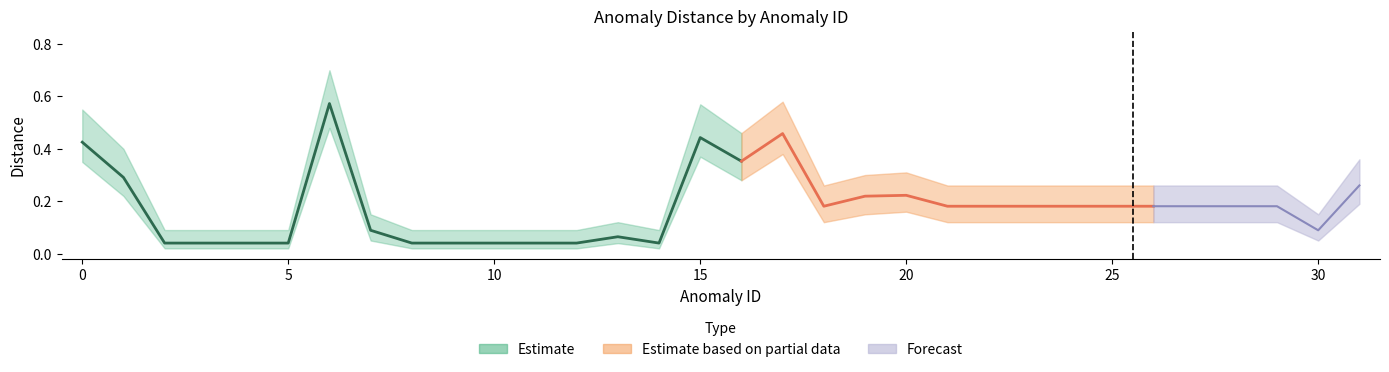

What is the value of the distance_upper point at the 26th from the left?

0.3